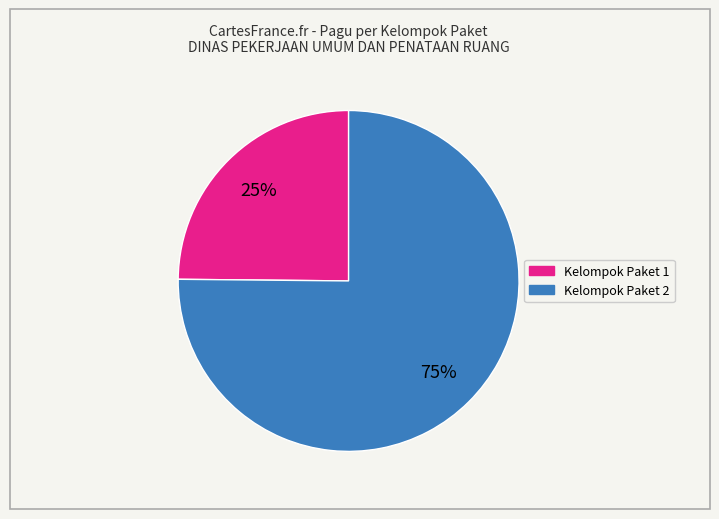

Is there a majority slice in this chart?

Yes